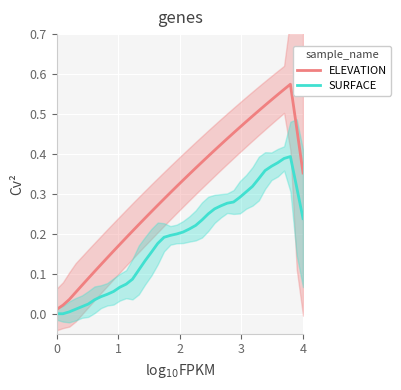

What are all the series names shown in the legend?

ELEVATION, SURFACE